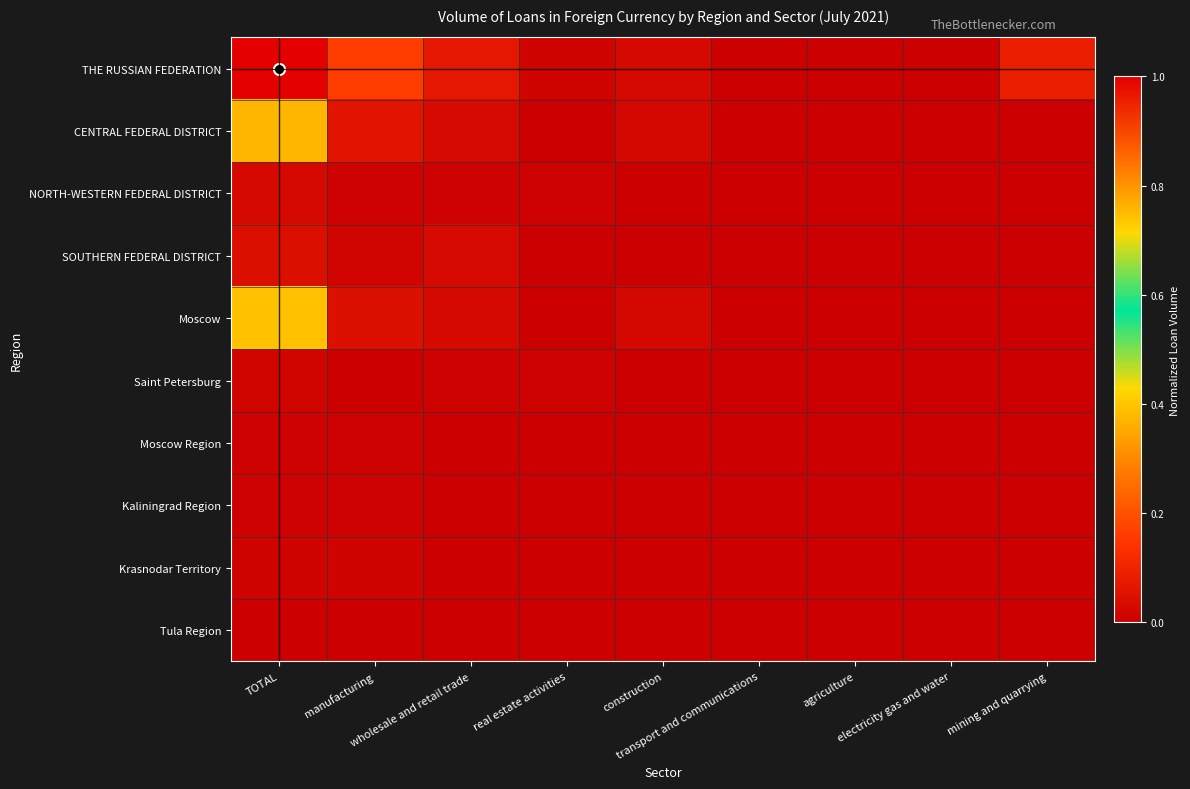

Reading right to left, transcribe all the data shown in this chart.

THE RUSSIAN FEDERATION: mining and quarrying=0.1	electricity gas and water=0.0	agriculture=0.0	transport and communications=0.0	construction=0.0	real estate activities=0.0	wholesale and retail trade=0.1	manufacturing=0.2	TOTAL=1.0
CENTRAL FEDERAL DISTRICT: mining and quarrying=0.0	electricity gas and water=0.0	agriculture=0.0	transport and communications=0.0	construction=0.0	real estate activities=0.0	wholesale and retail trade=0.0	manufacturing=0.1	TOTAL=0.8
NORTH-WESTERN FEDERAL DISTRICT: mining and quarrying=0.0	electricity gas and water=0.0	agriculture=0.0	transport and communications=0.0	construction=0.0	real estate activities=0.0	wholesale and retail trade=0.0	manufacturing=0.0	TOTAL=0.0
SOUTHERN FEDERAL DISTRICT: mining and quarrying=0.0	electricity gas and water=0.0	agriculture=0.0	transport and communications=0.0	construction=0.0	real estate activities=0.0	wholesale and retail trade=0.0	manufacturing=0.0	TOTAL=0.0
Moscow: mining and quarrying=0.0	electricity gas and water=0.0	agriculture=0.0	transport and communications=0.0	construction=0.0	real estate activities=0.0	wholesale and retail trade=0.0	manufacturing=0.0	TOTAL=0.7
Saint Petersburg: mining and quarrying=0.0	electricity gas and water=0.0	agriculture=0.0	transport and communications=0.0	construction=0.0	real estate activities=0.0	wholesale and retail trade=0.0	manufacturing=0.0	TOTAL=0.0
Moscow Region: mining and quarrying=0.0	electricity gas and water=0.0	agriculture=0.0	transport and communications=0.0	construction=0.0	real estate activities=0.0	wholesale and retail trade=0.0	manufacturing=0.0	TOTAL=0.0
Kaliningrad Region: mining and quarrying=0.0	electricity gas and water=0.0	agriculture=0.0	transport and communications=0.0	construction=0.0	real estate activities=0.0	wholesale and retail trade=0.0	manufacturing=0.0	TOTAL=0.0
Krasnodar Territory: mining and quarrying=0.0	electricity gas and water=0.0	agriculture=0.0	transport and communications=0.0	construction=0.0	real estate activities=0.0	wholesale and retail trade=0.0	manufacturing=0.0	TOTAL=0.0
Tula Region: mining and quarrying=0.0	electricity gas and water=0.0	agriculture=0.0	transport and communications=0.0	construction=0.0	real estate activities=0.0	wholesale and retail trade=0.0	manufacturing=0.0	TOTAL=0.0